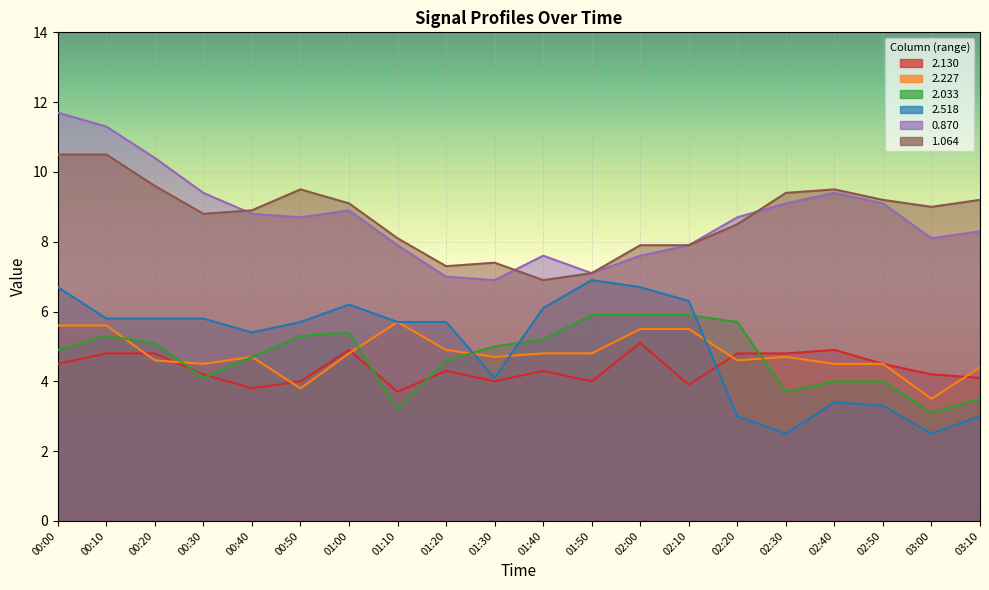

True or false: 0.870 and 2.518 cross at least once.

False